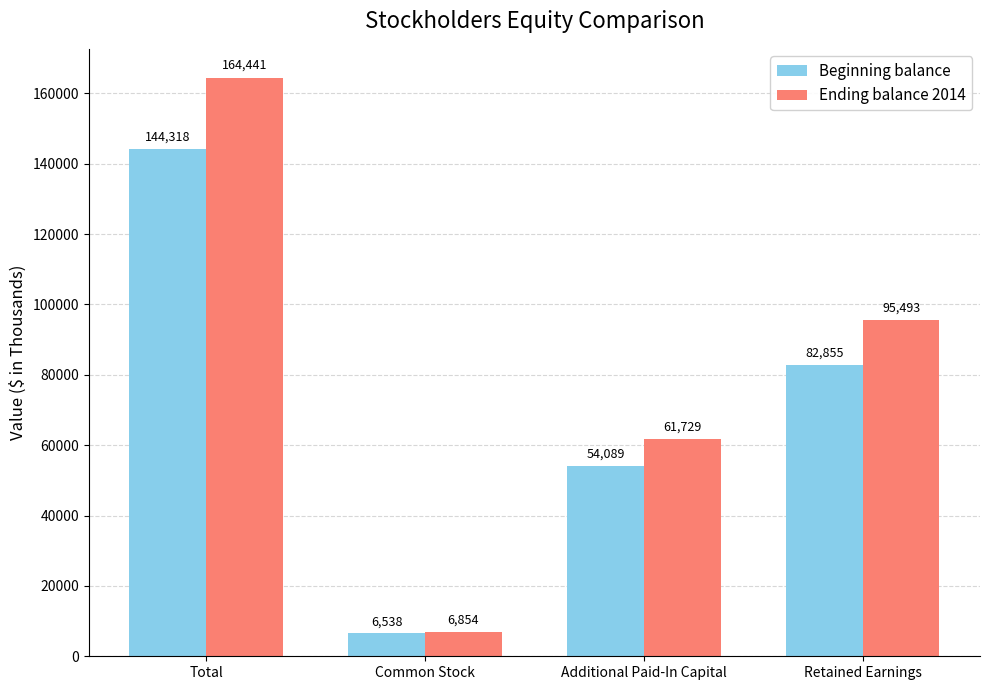

At which category is the sum across all series the highest?

Total